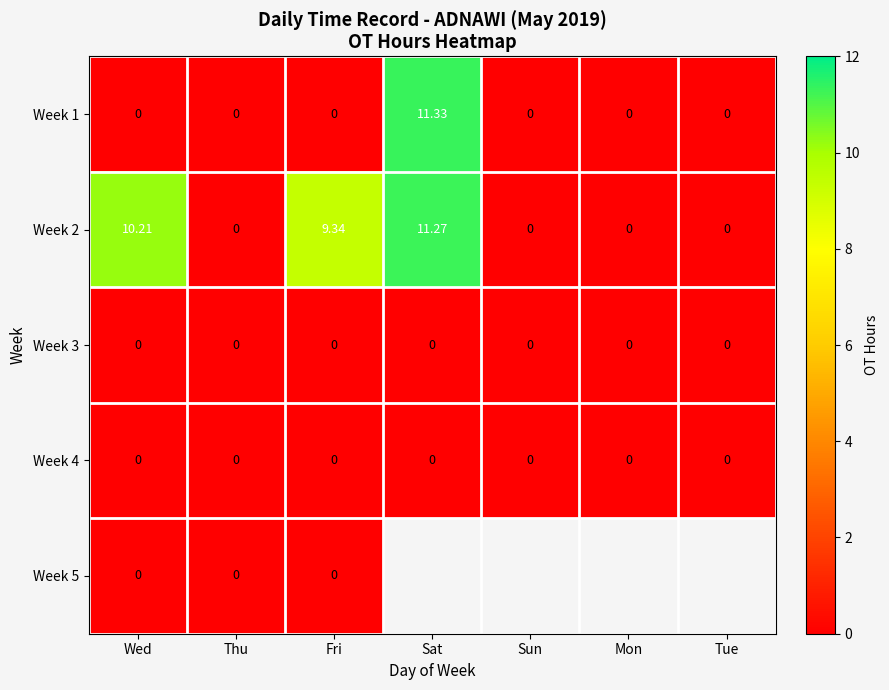

Between Fri and Sat, which is larger?

Sat